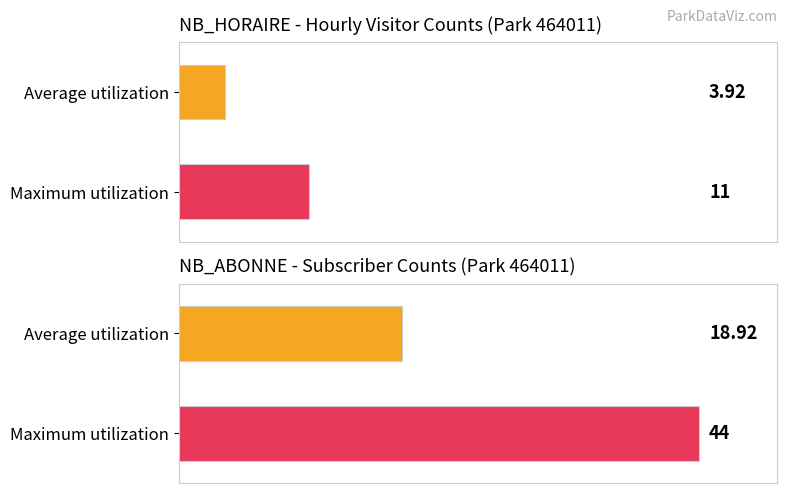

What are all the series names shown in the legend?

NB_HORAIRE, NB_ABONNE